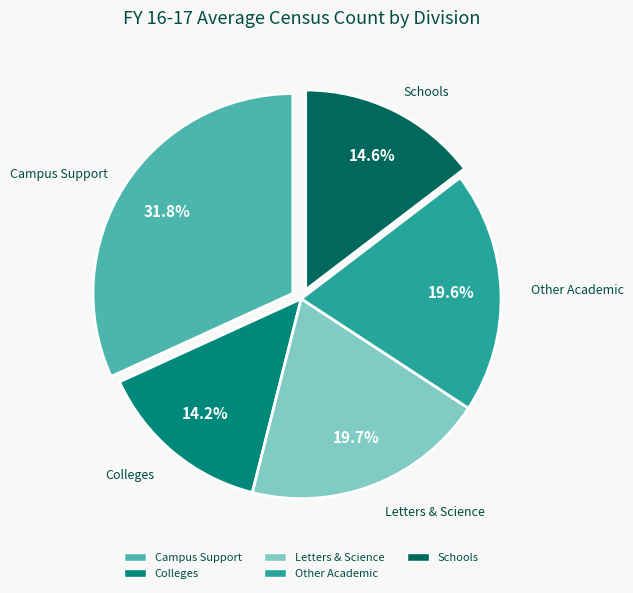

Which has a higher value, Colleges or Letters & Science?

Letters & Science